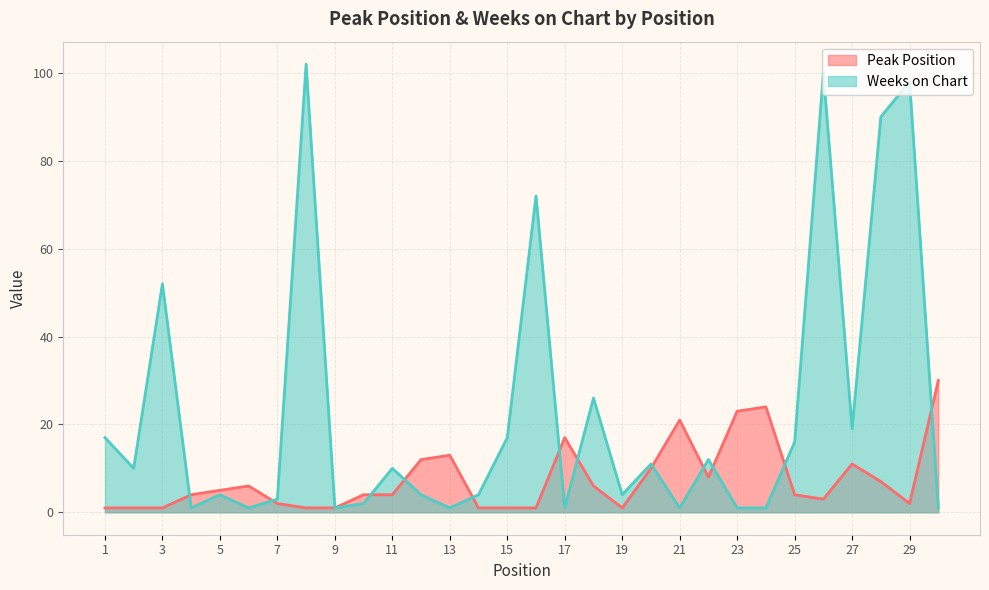

How many lines are shown in the chart?

2